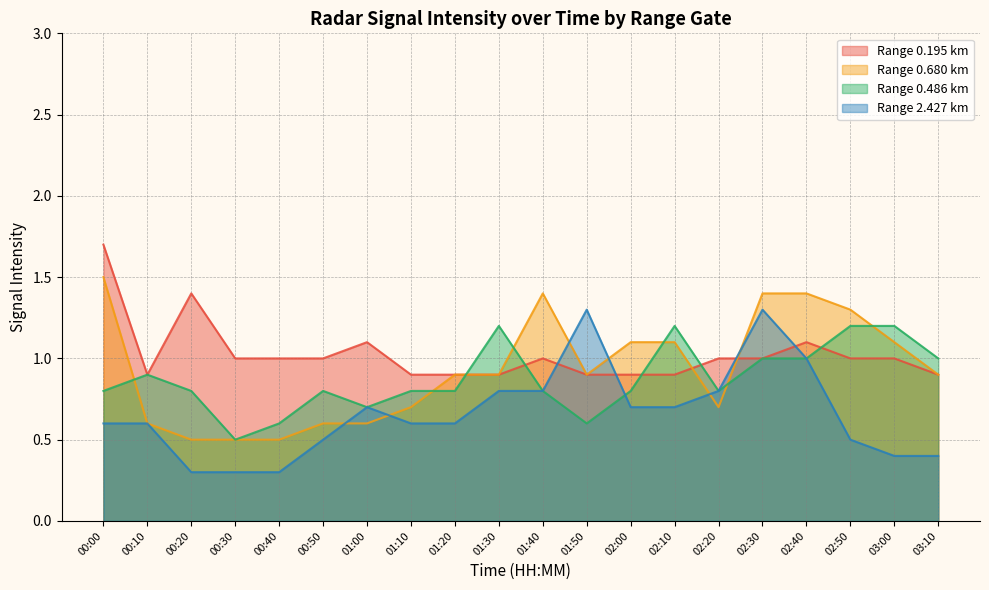

After their last crossing, which series has the higher values: 0.680 or 0.486?

0.486